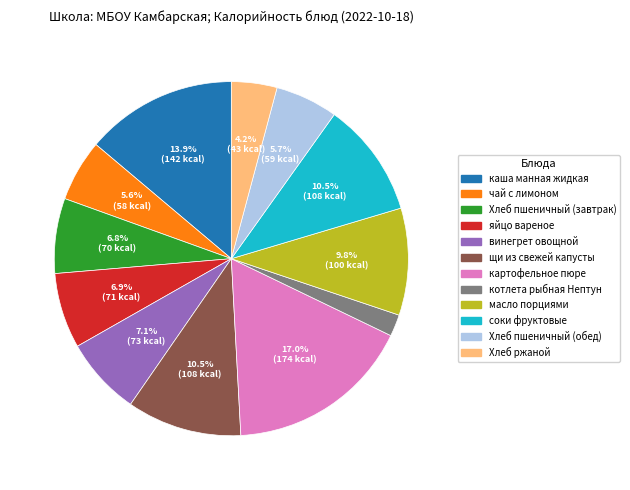

To the nearest percent, what is the difference between the largest and smallest slice percentages?

15%